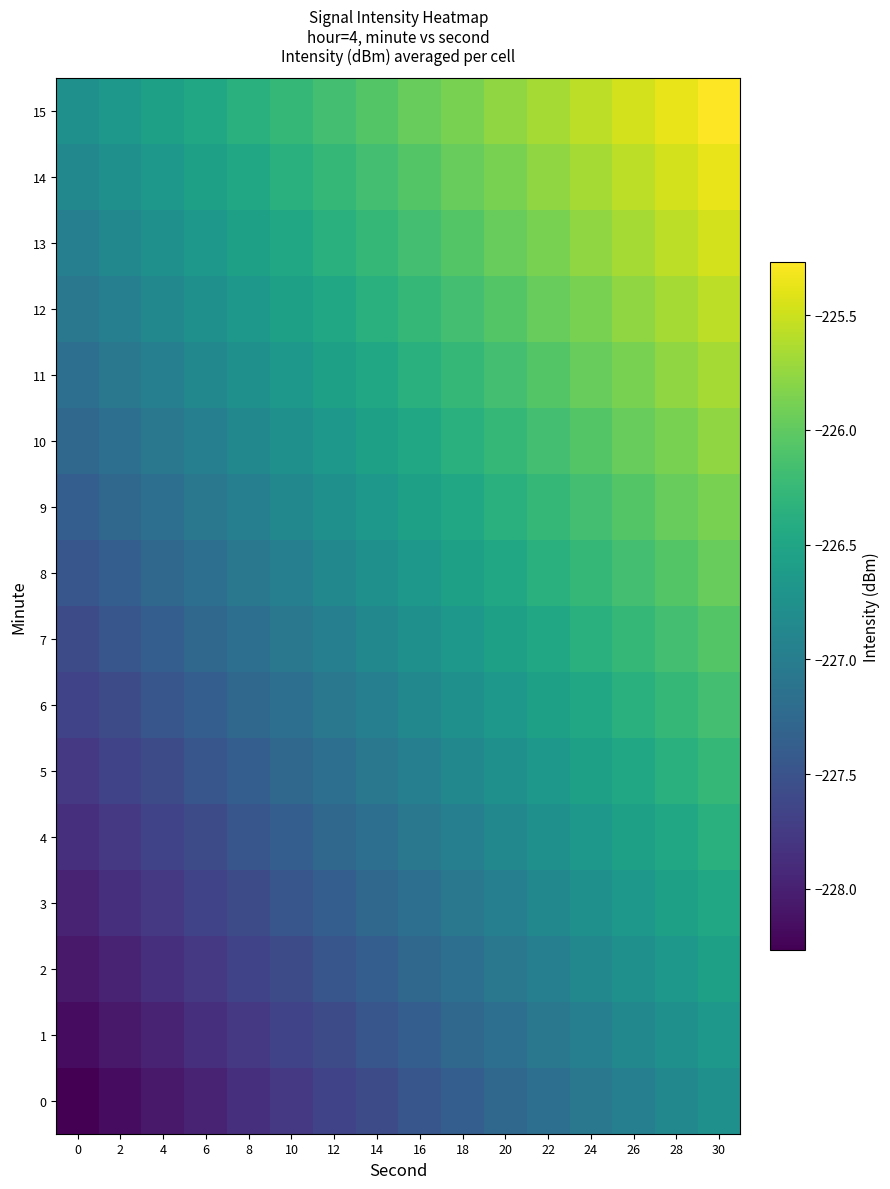

How many categories are shown in the chart?

16